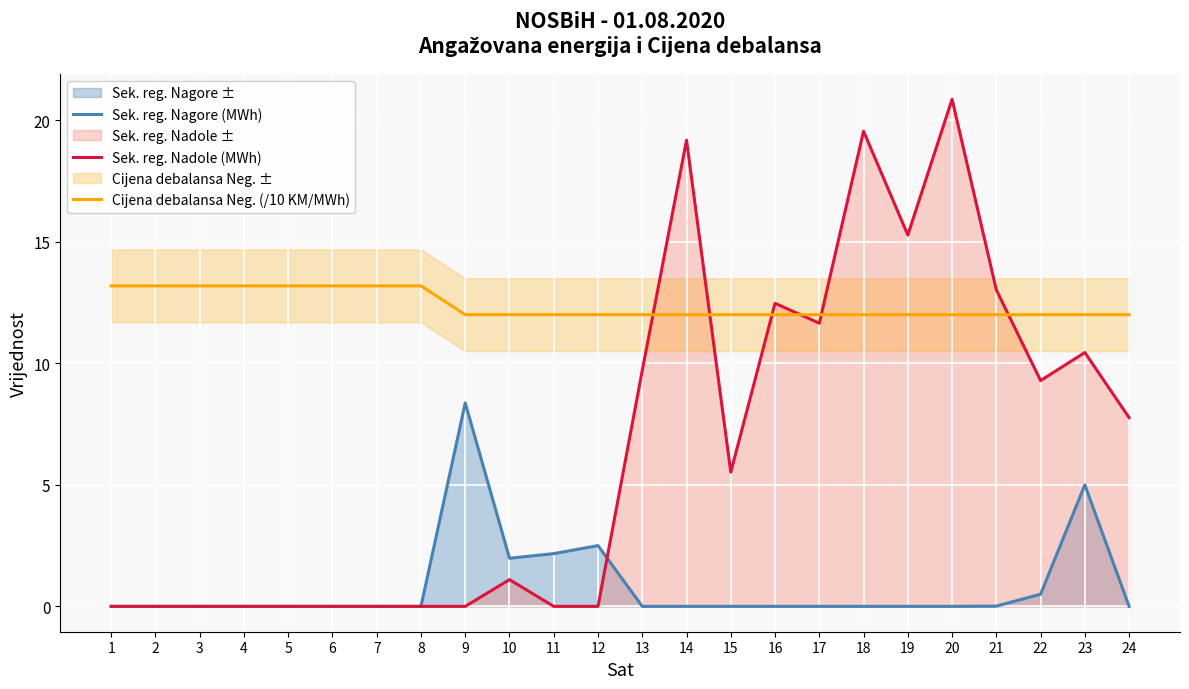

List the series in order of their overall mean, highest first.

Cijena debalansa Neg. (/10 KM/MWh), Sek. reg. Nadole (MWh), Sek. reg. Nagore (MWh)